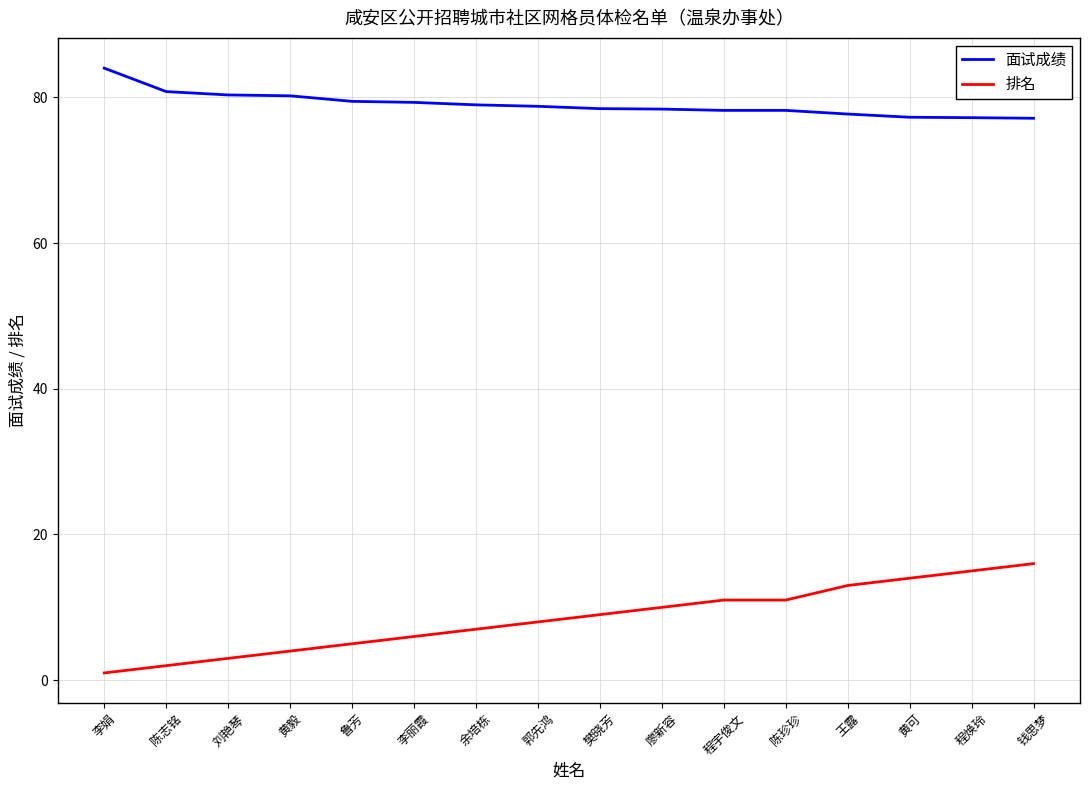

What is the difference between the maximum and minimum values in the 面试成绩 series?

6.9